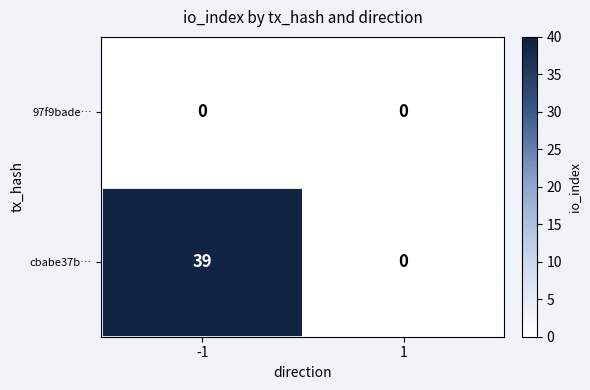

Rank the series by their maximum value, from lowest to highest.

97f9bade…, cbabe37b…